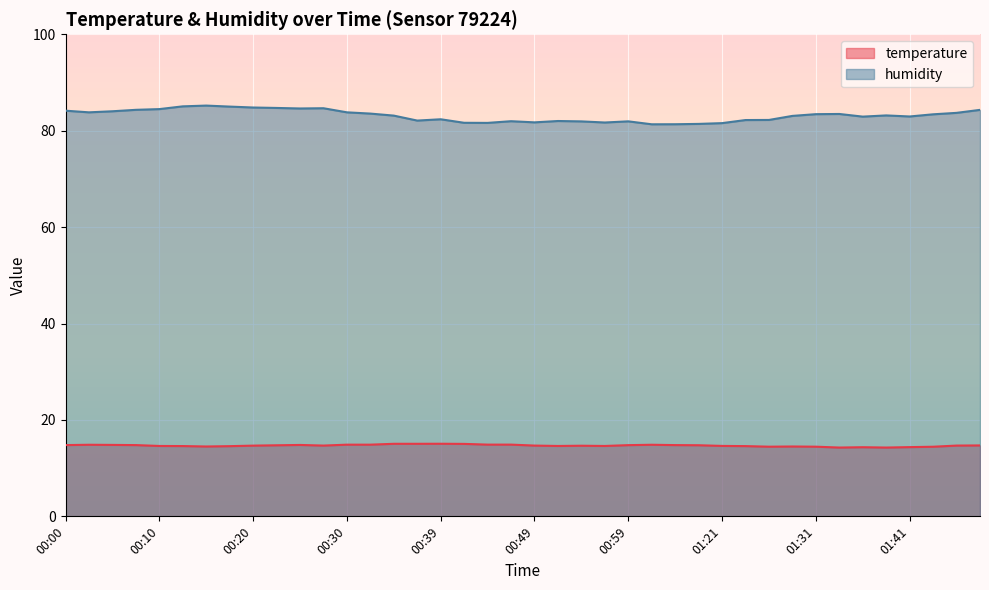

What is the greatest value displayed?

85.2